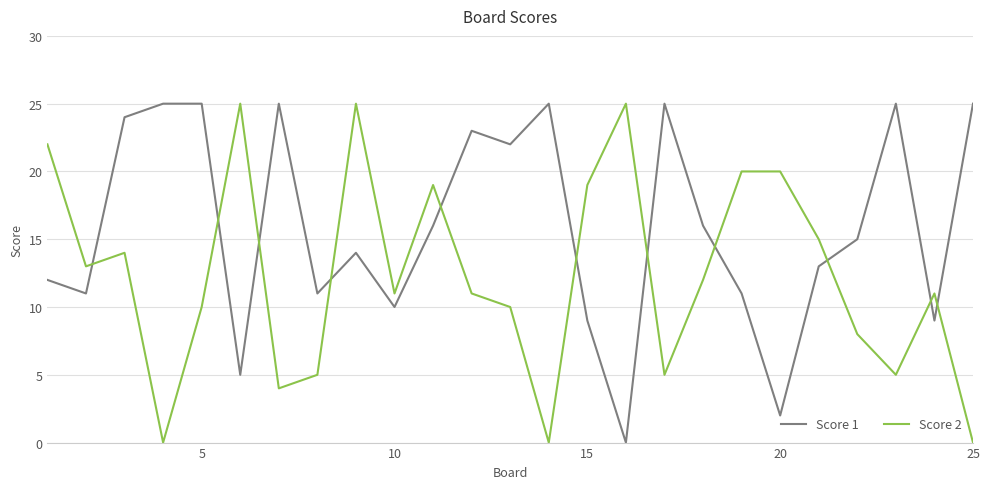

Rank the series by their average value, from lowest to highest.

Score 2, Score 1